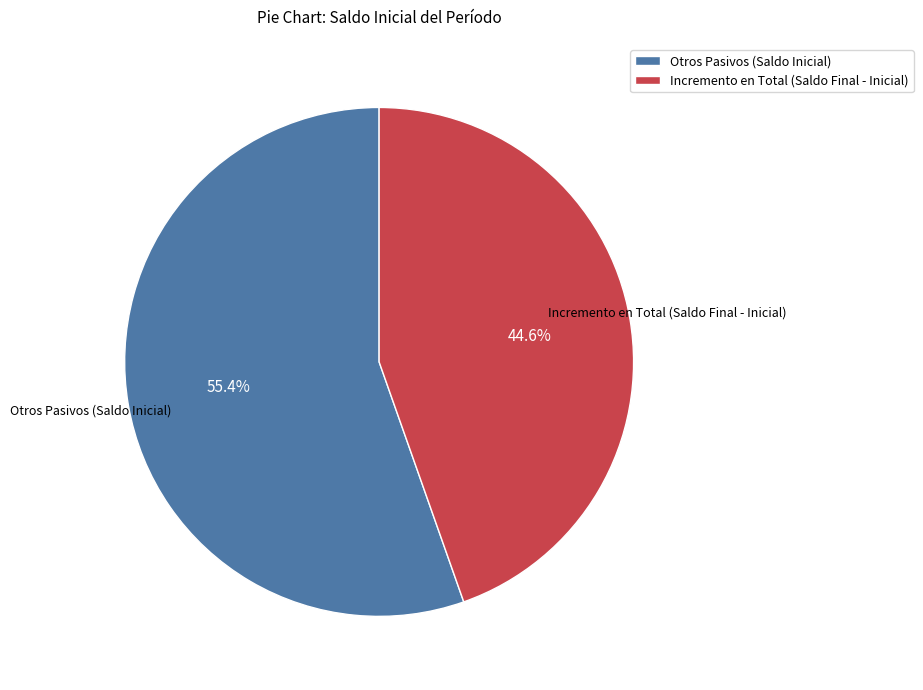

Is the sum of Incremento en Total (Saldo Final - Inicial) and Otros Pasivos (Saldo Inicial) greater than half?

Yes